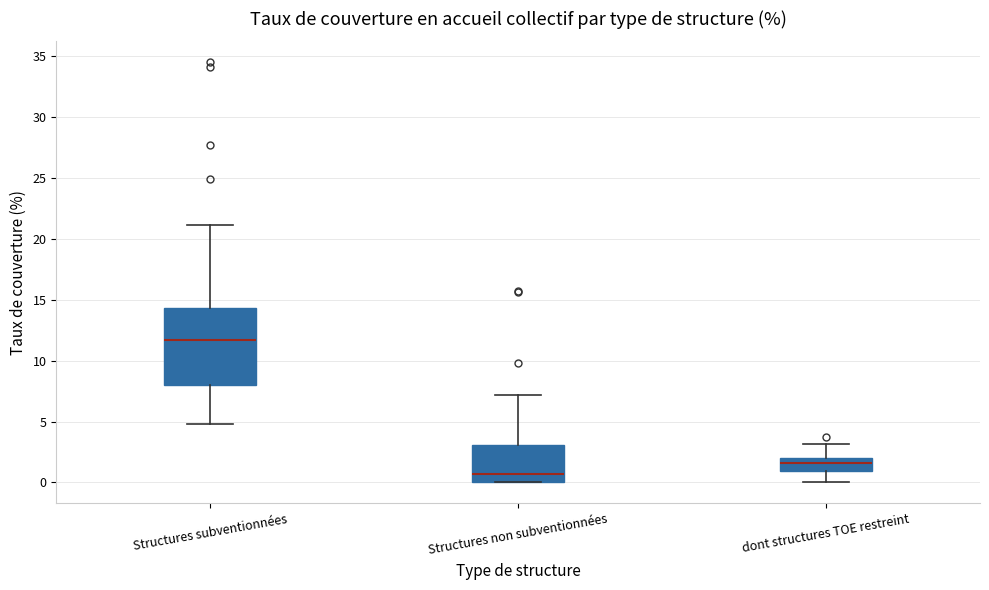

Comparing the boxes themselves (not the whiskers), which one is the tallest?

Structures subventionnées